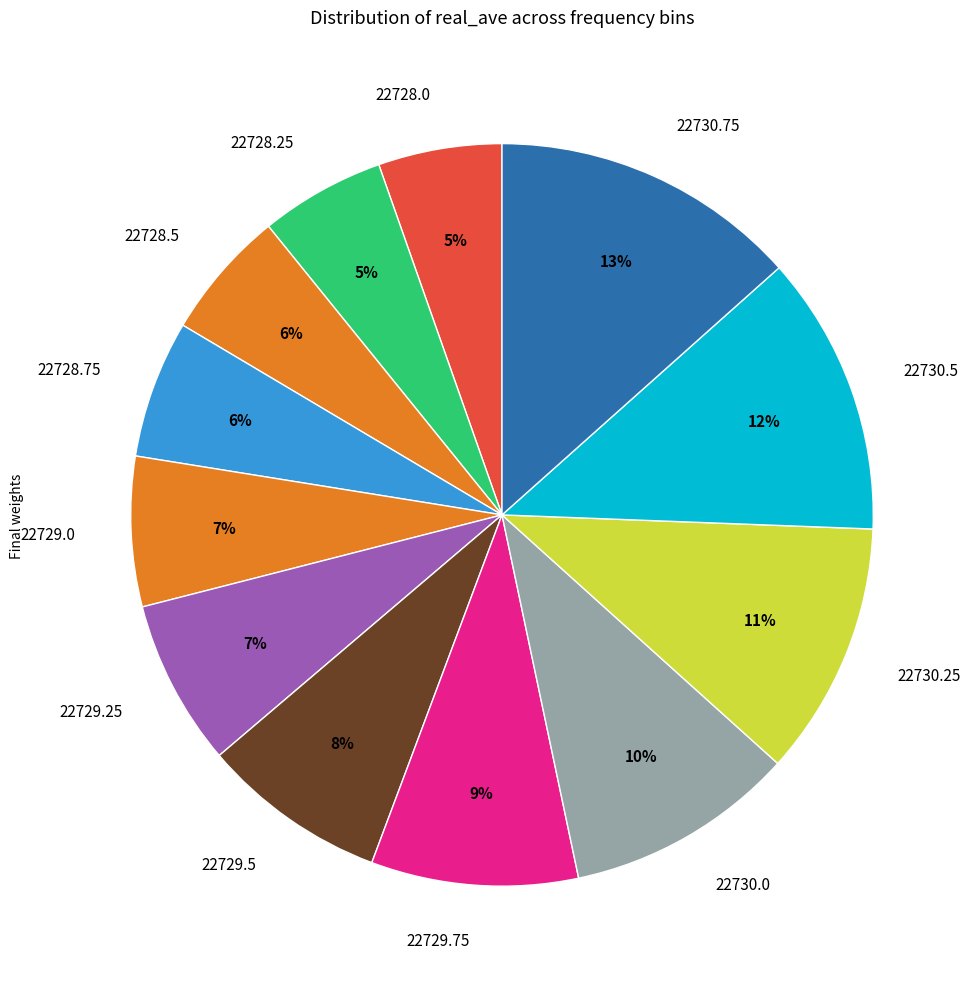

Is it true that 22729.0 is 7% of the pie?

True